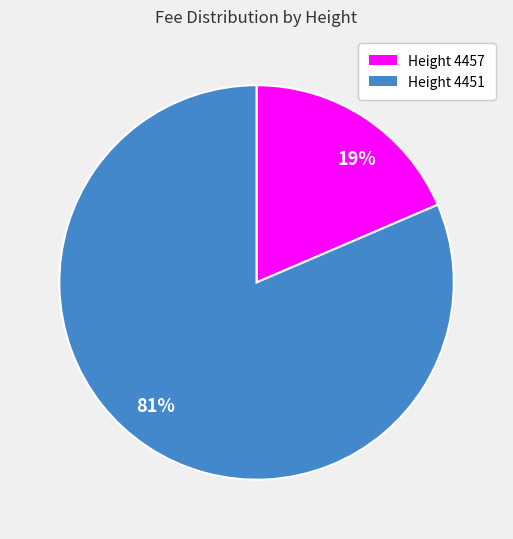

To the nearest percent, what is the average slice percentage?

50%